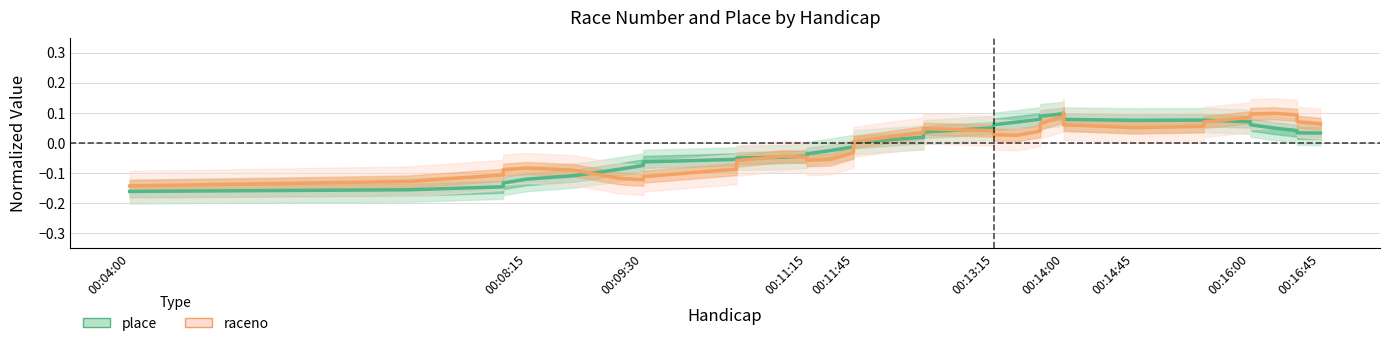

Which series ends up on top after the final intersection of place and raceno?

raceno